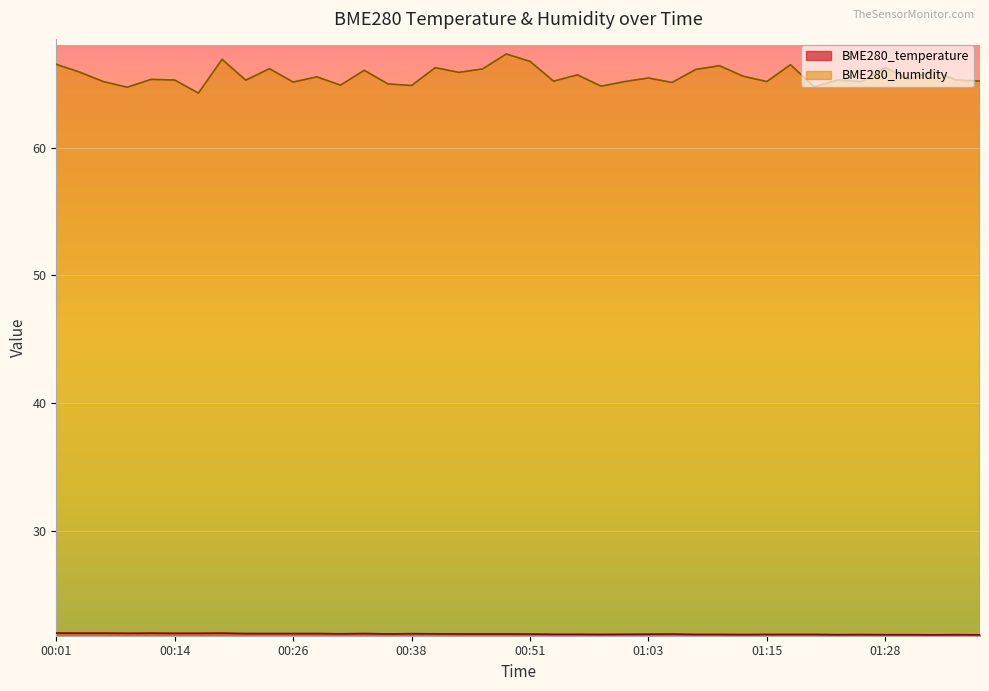

Read the BME280_humidity value at 01:25.

65.2